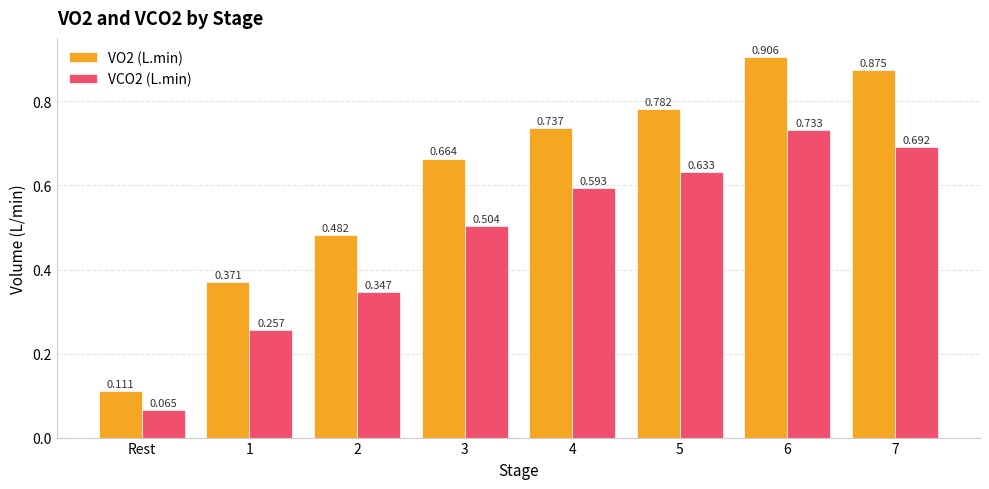

At which label is VO2 (L.min) closest to 0?

Rest